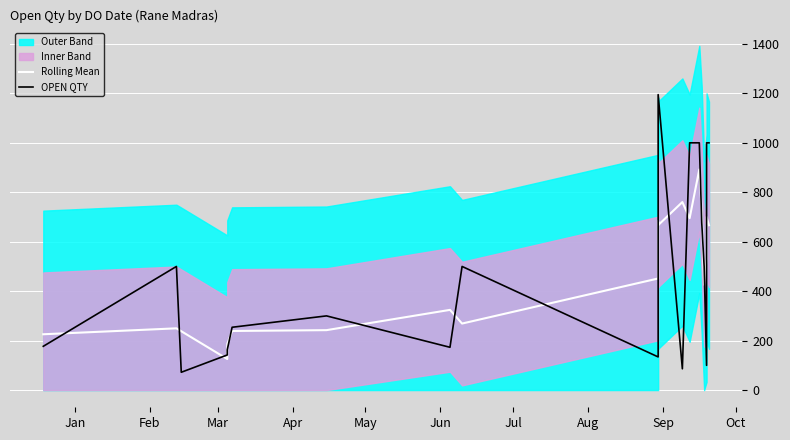

How many interior local valleys does the OPEN QTY series have?

5